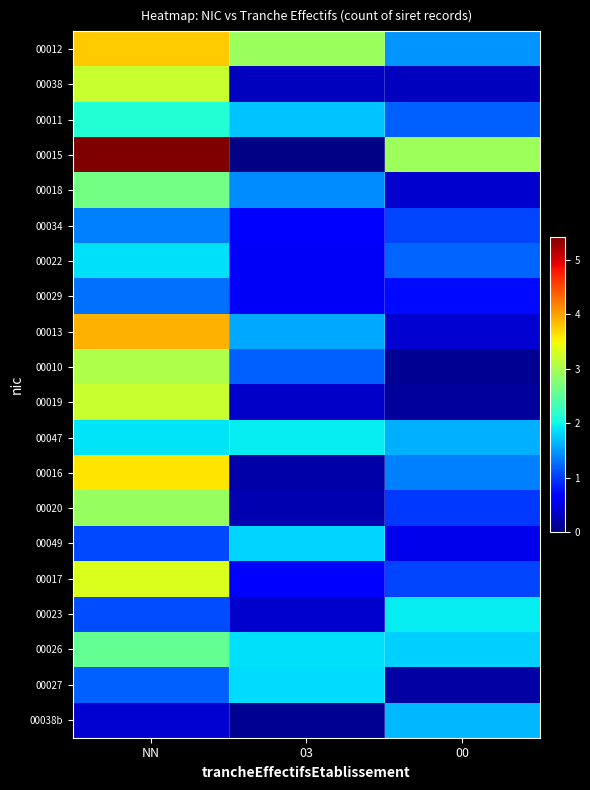

Which series has the largest range (max minus min)?

00015